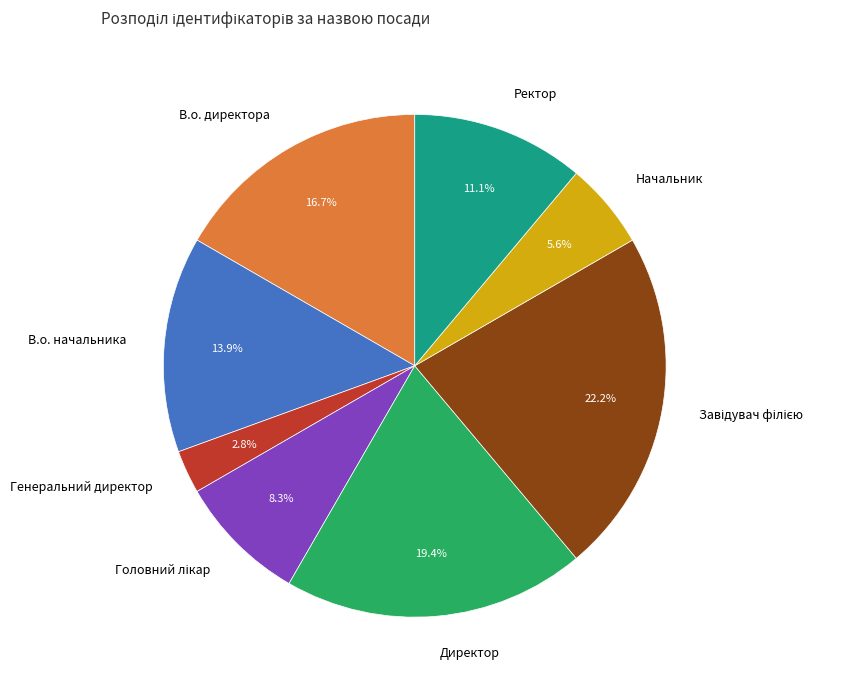

Count the number of slices in the pie.

8